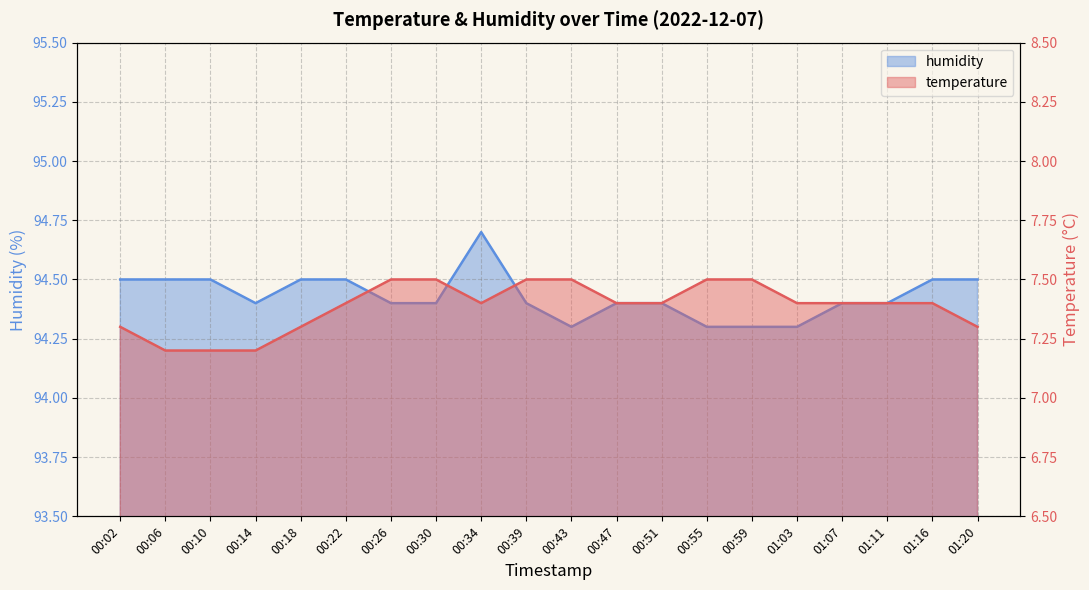

Which series has the largest total across all categories?

humidity